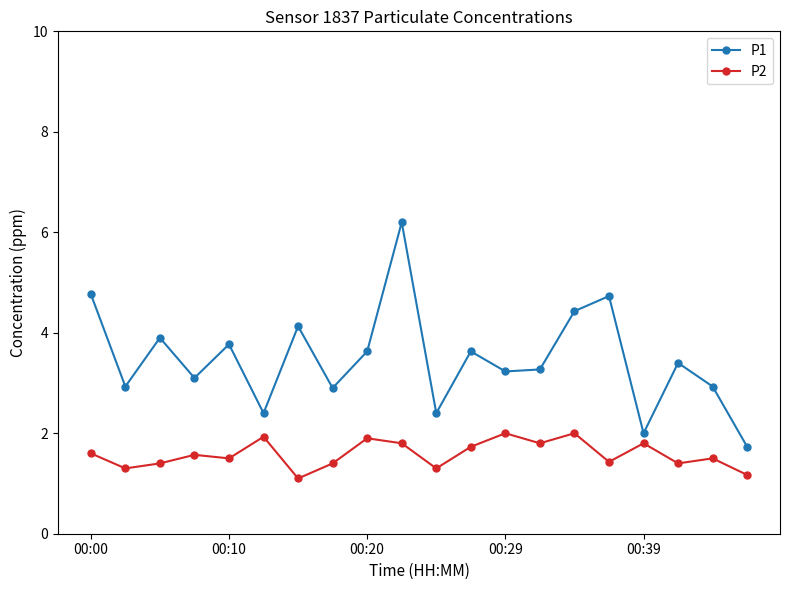

What is the value of the P2 point at the 16th from the left?

1.4